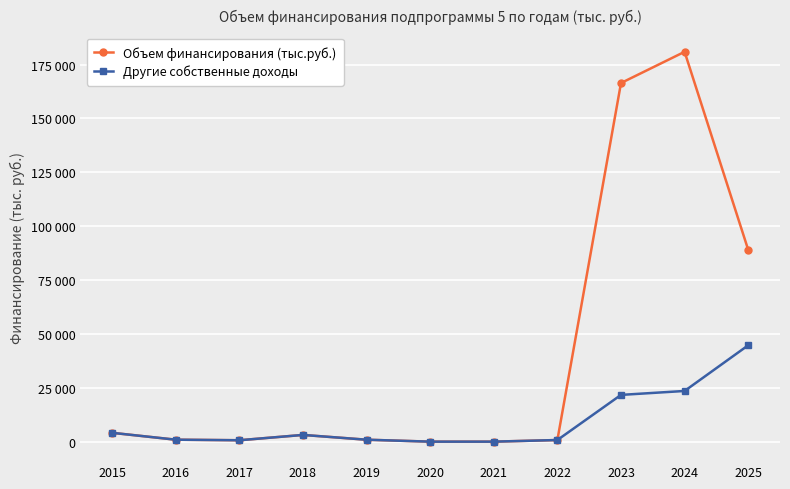

Does the chart have visible grid lines?

Yes